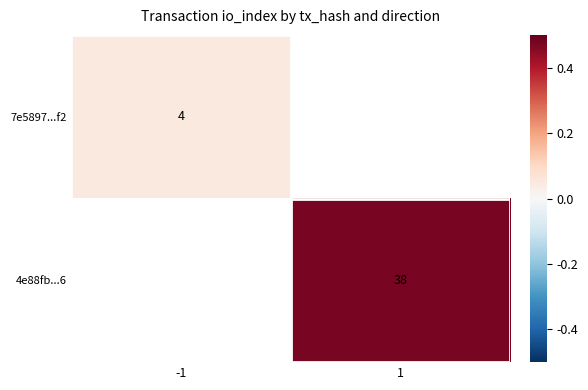

The value of 4e88fb...6 at 1 is 0.3. True or false?

False